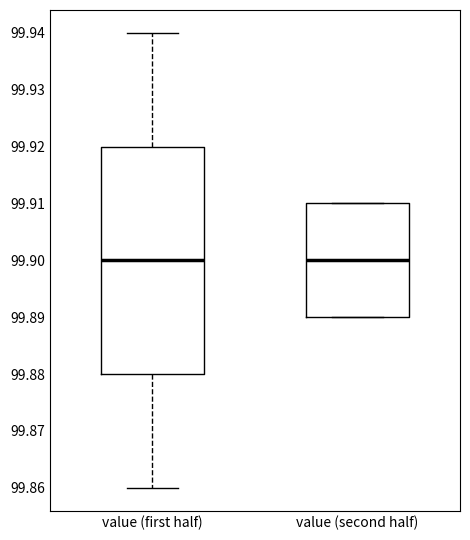

Reading left to right, transcribe this box plot: for each box, give where its median line is, the range the box spans, and where its two whiskers end, as read against the y-axis. The values are not printed on the chart, so give them approximately, as read against the axis.

value (first half): median 99.90, box 99.88 to 99.92, whiskers 99.86 to 99.94
value (second half): median 99.90, box 99.89 to 99.91, whiskers 99.89 to 99.91